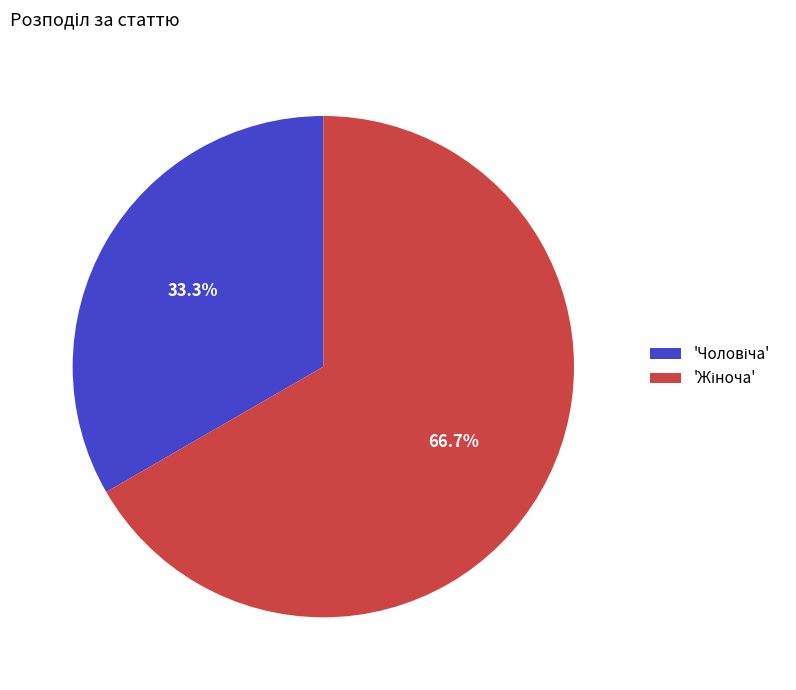

Is there a majority slice in this chart?

Yes